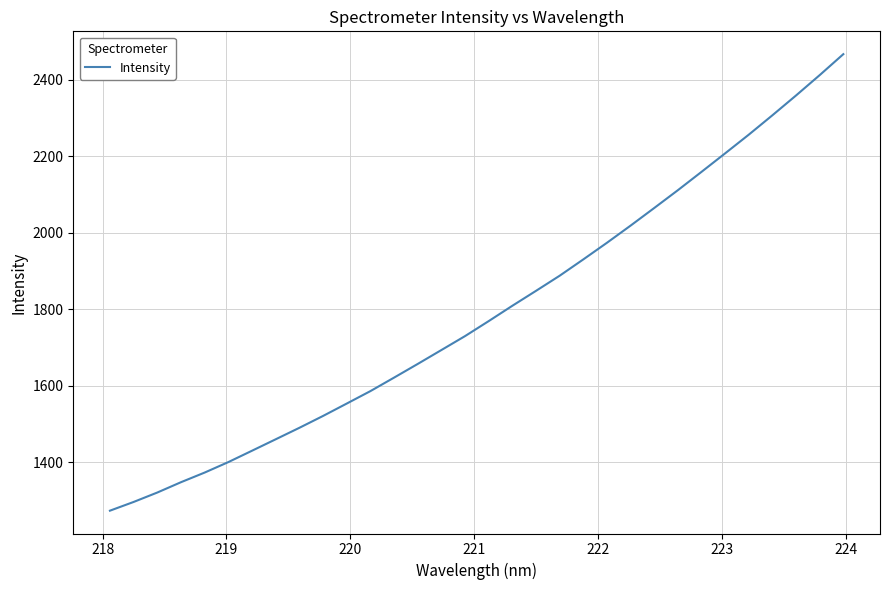

What is the difference between the maximum and minimum values?

1193.7